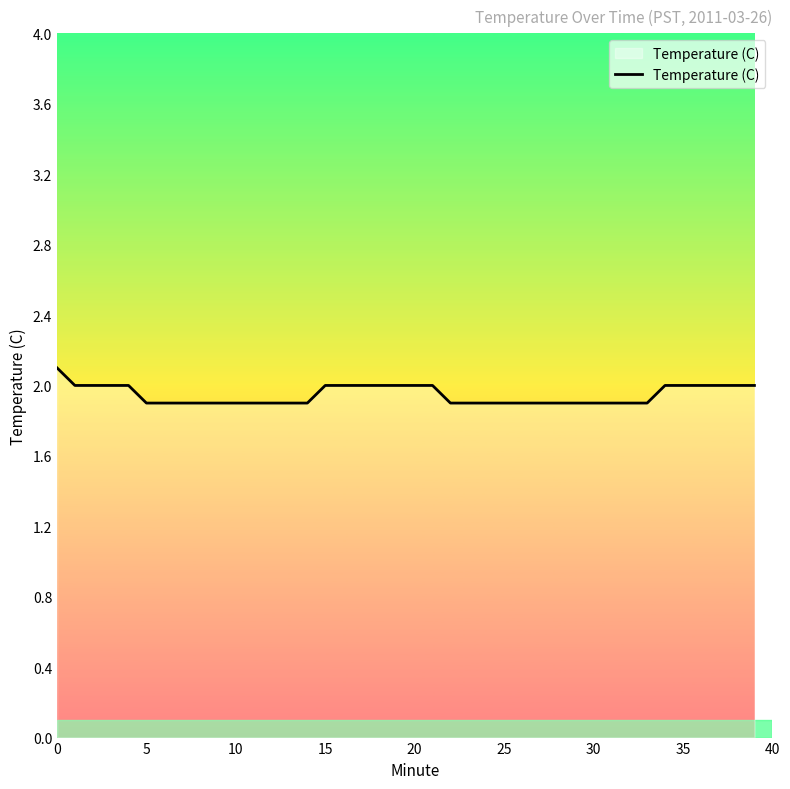

Does the chart display data point markers on the line(s)?

No